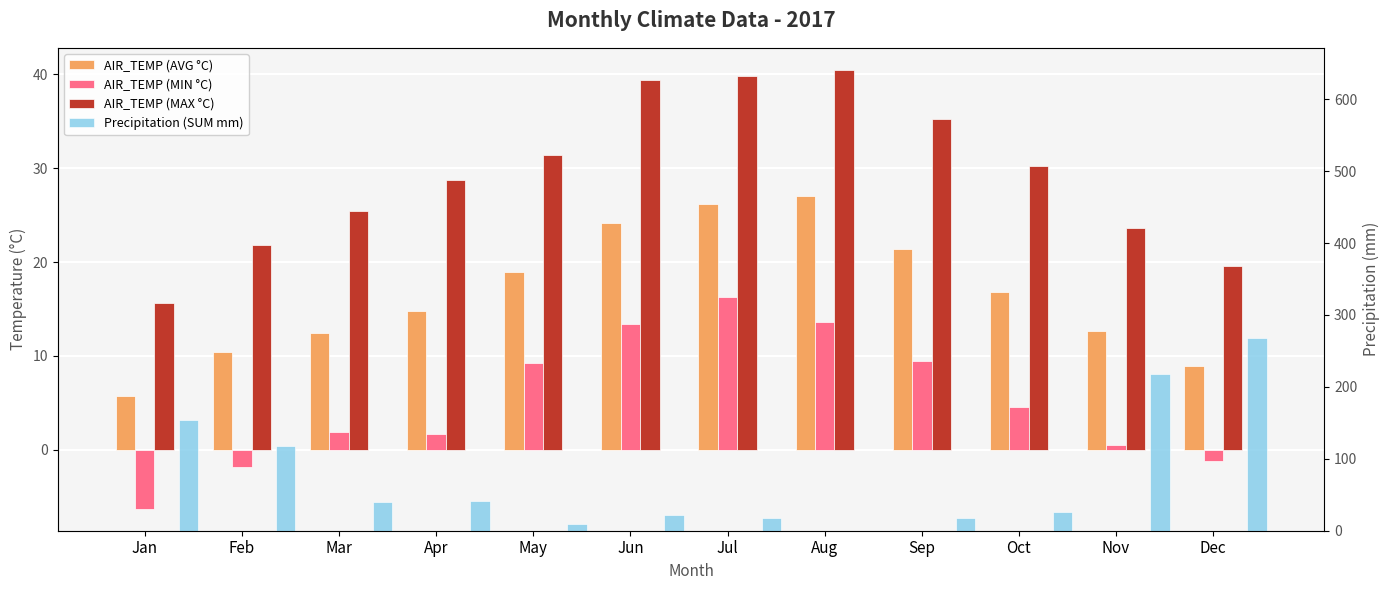

What is the approximate value of AIR_TEMP (MAX °C) at Nov?

23.6